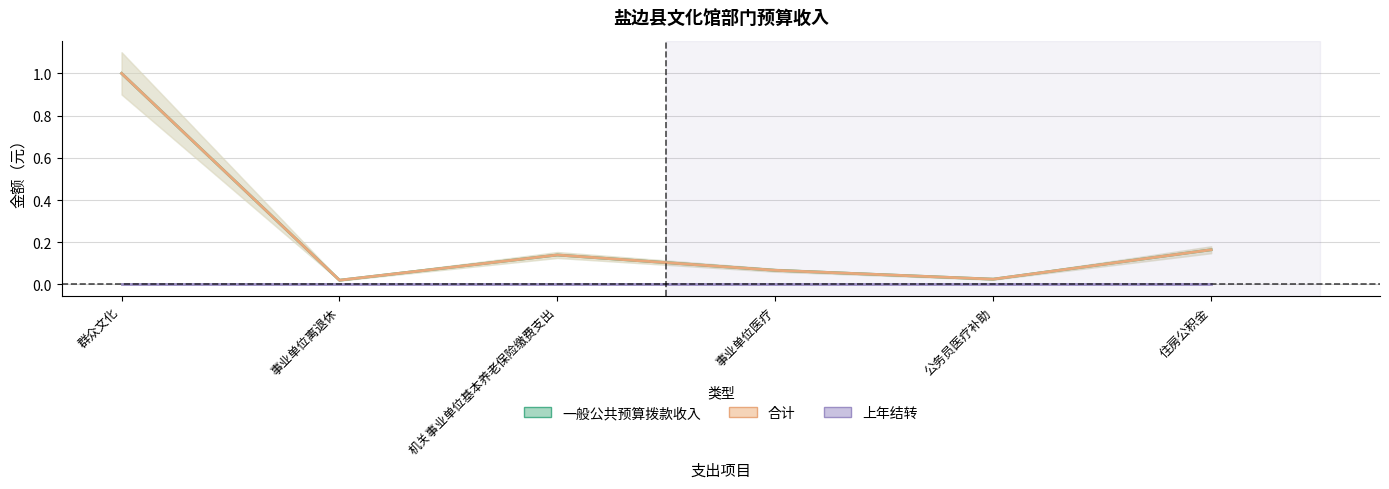

At 群众文化, list the series in order from smallest to largest.

上年结转, 一般公共预算拨款收入, 合计